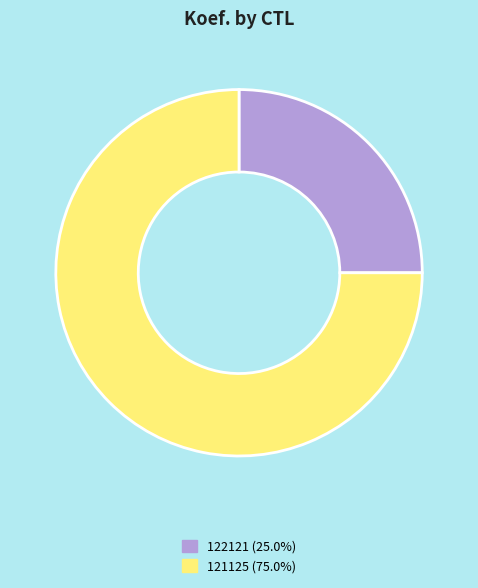

Which category has the biggest portion of the pie?

121125